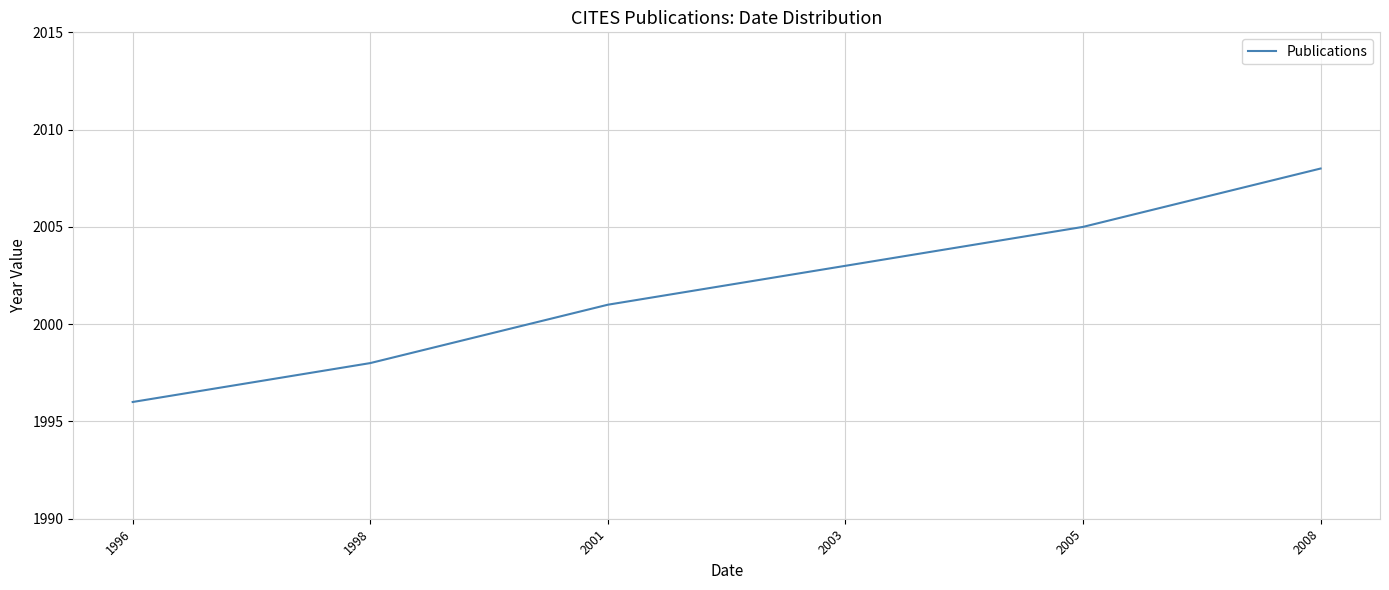

True or false: the data shows 3216 at 1998.

False